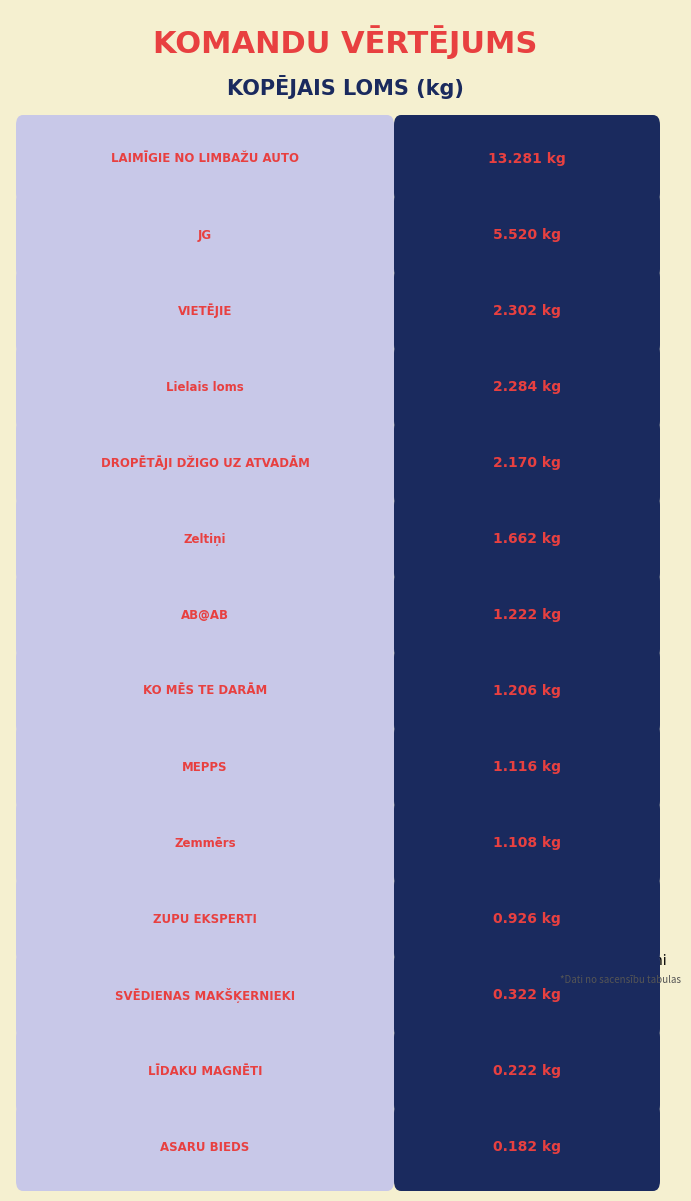

How many distinct data groups are displayed?

1